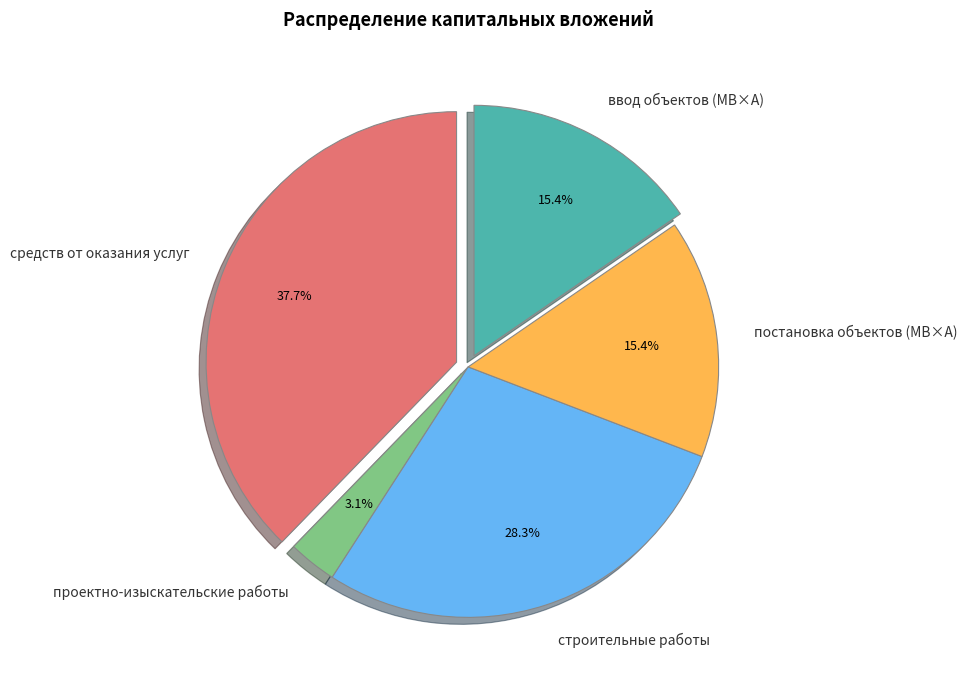

What percentage is the средств от оказания услуг slice, to the nearest percent?

38%